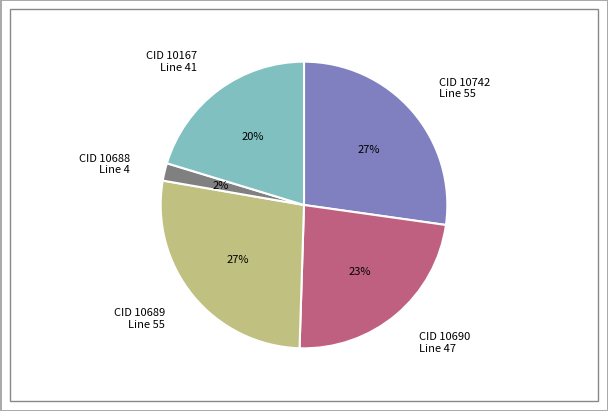

How many segments does this pie chart have?

5